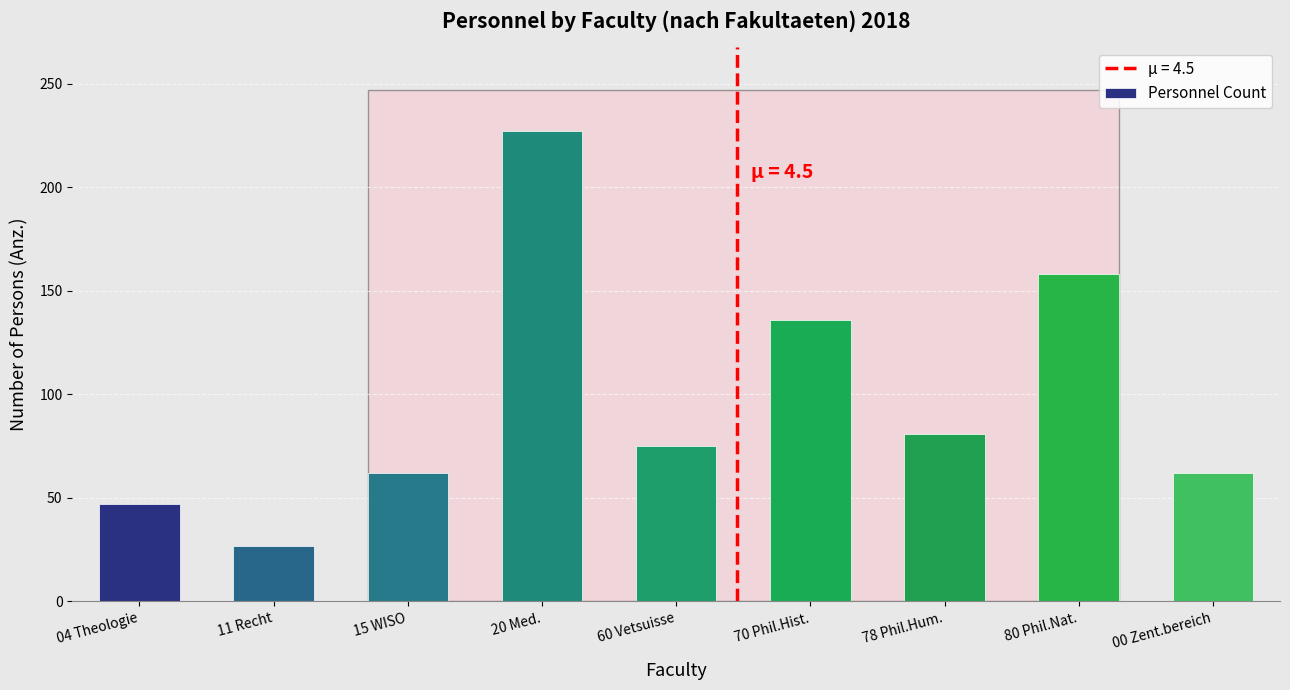

Reading right to left, transcribe all the data shown in this chart.

00 Zent.bereich=62	80 Phil.Nat.=158	78 Phil.Hum.=81	70 Phil.Hist.=136	60 Vetsuisse=75	20 Med.=227	15 WISO=62	11 Recht=27	04 Theologie=47